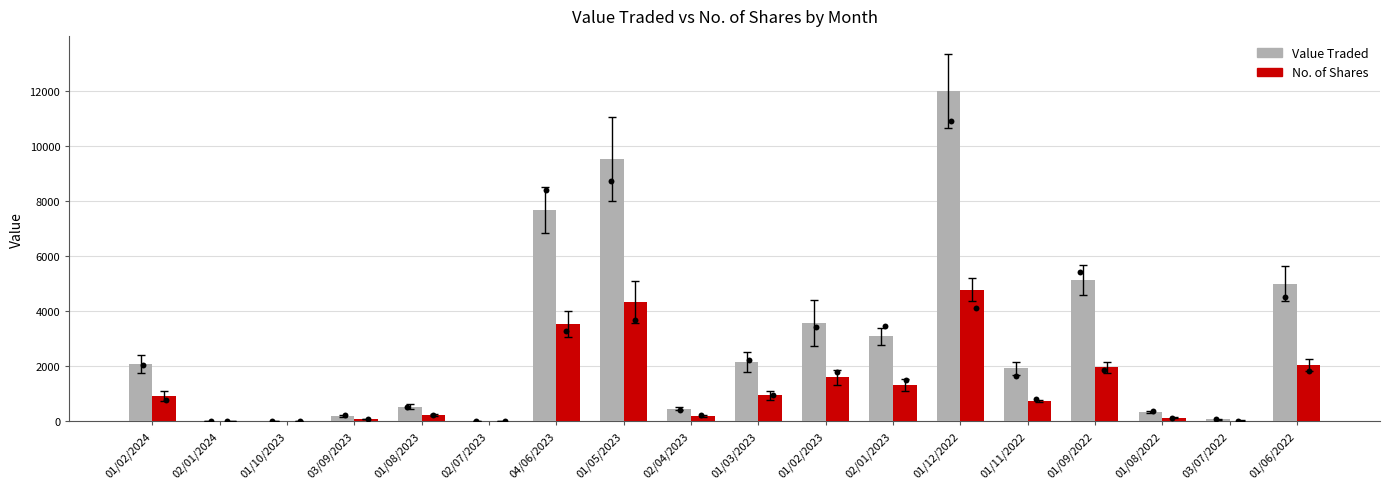

Which series contains the lowest Y value?

No. of Shares